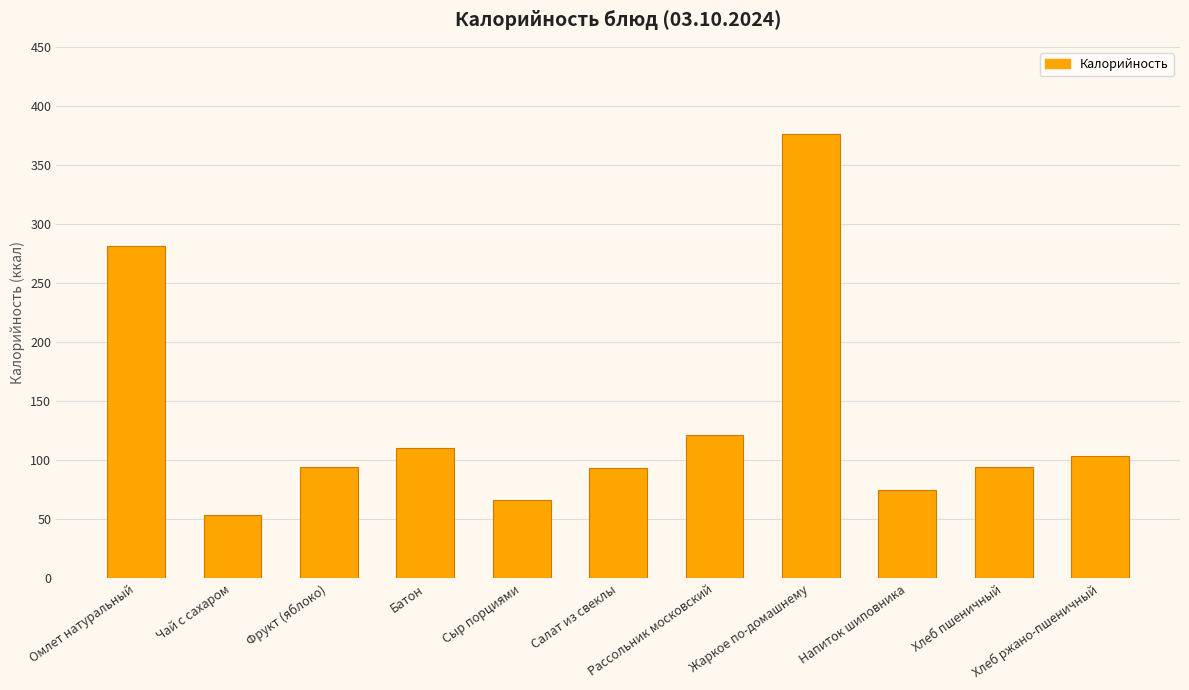

What is the sum of all values?

1467.5